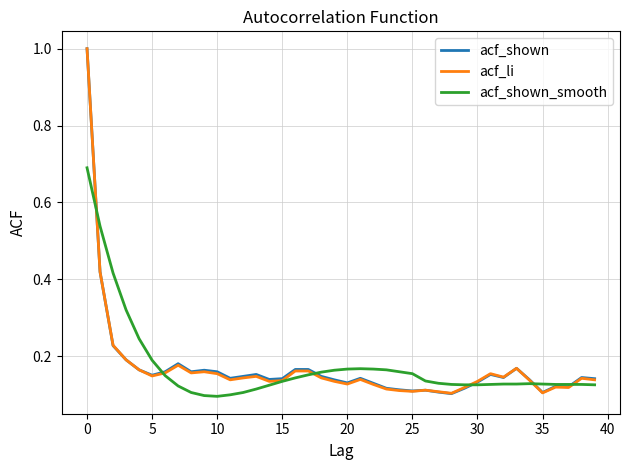

What is the maximum value shown in the chart?

1.0